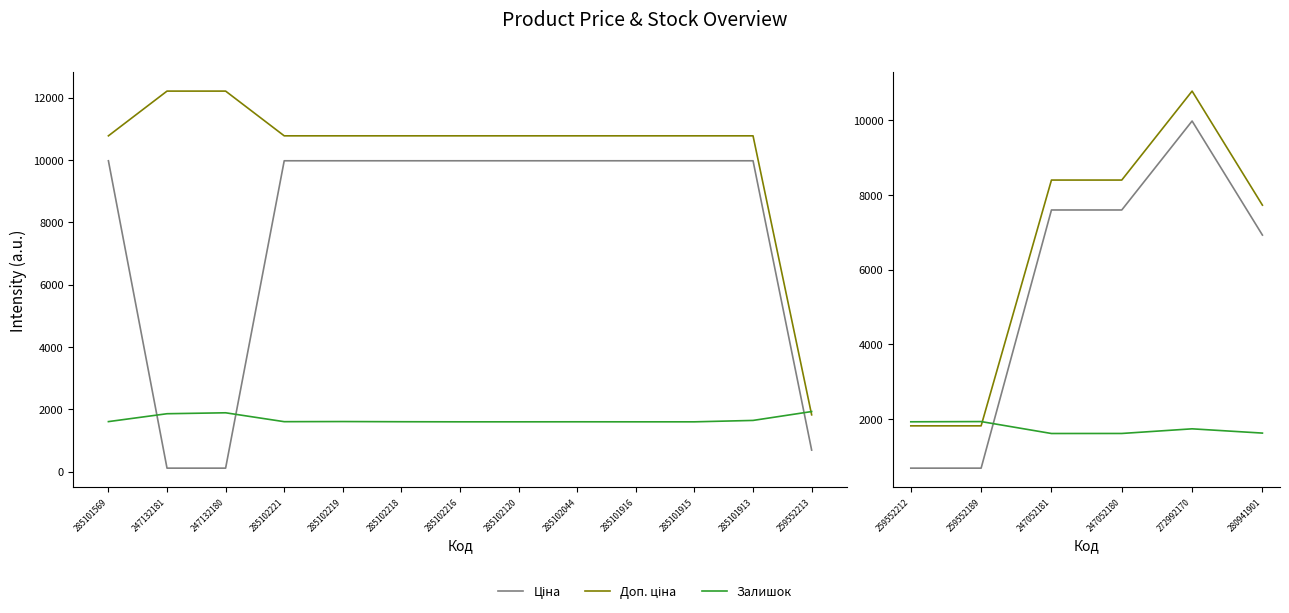

True or false: Залишок has more than 0 interior local peaks.

True